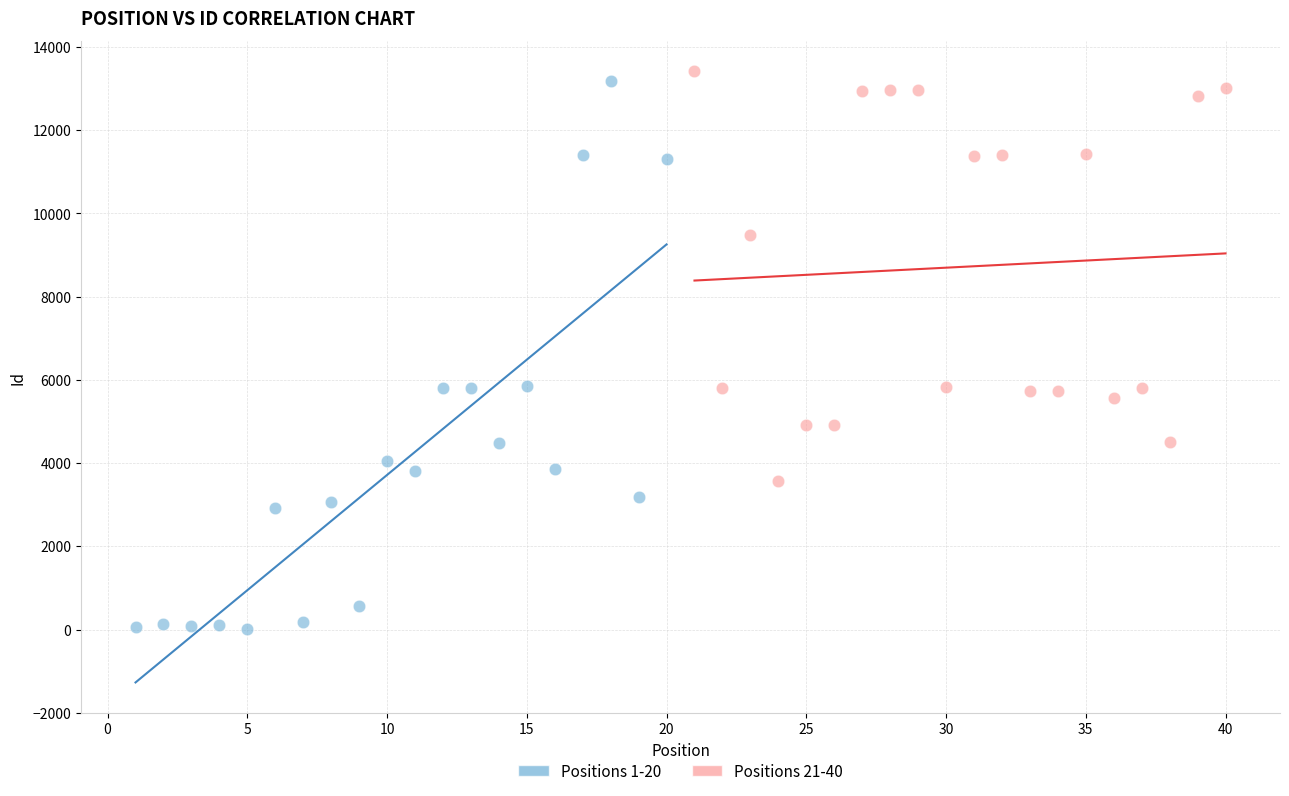

What are all the series names shown in the legend?

Positions 1-20, Positions 21-40